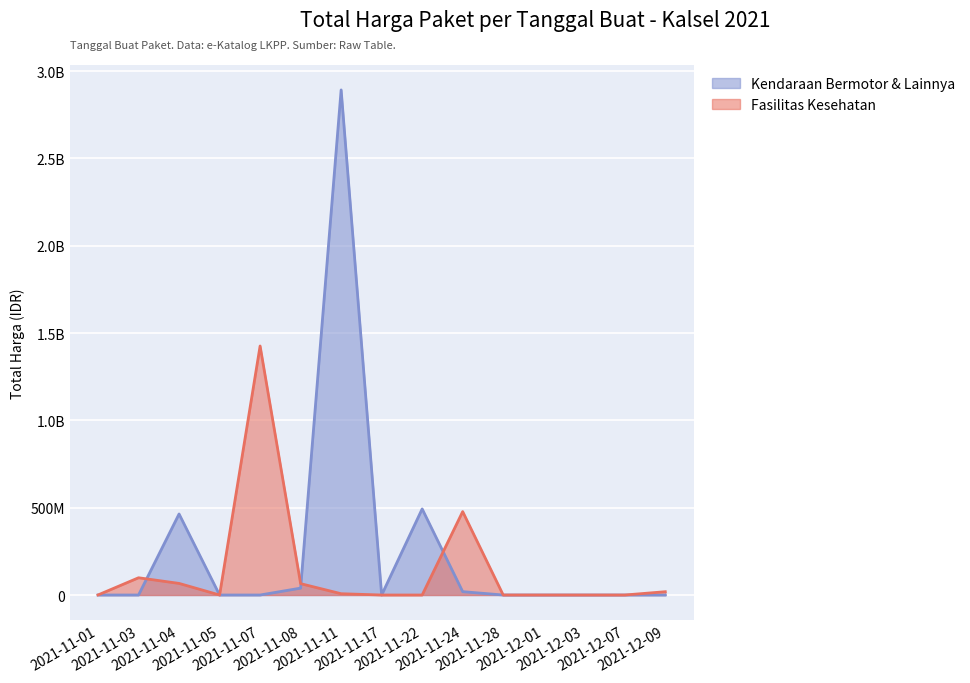

At which category is the sum across all series the highest?

2021-11-11